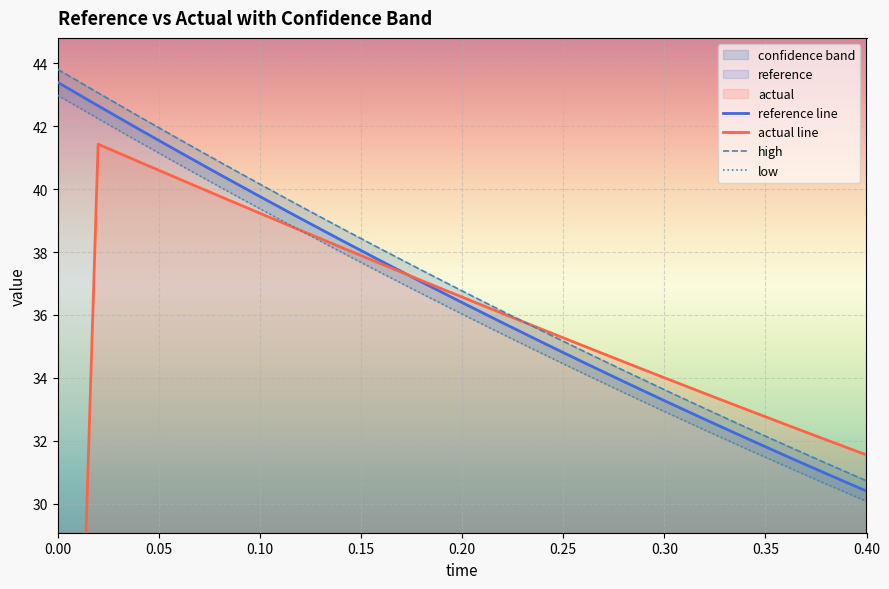

What is the minimum value for reference line?

30.4